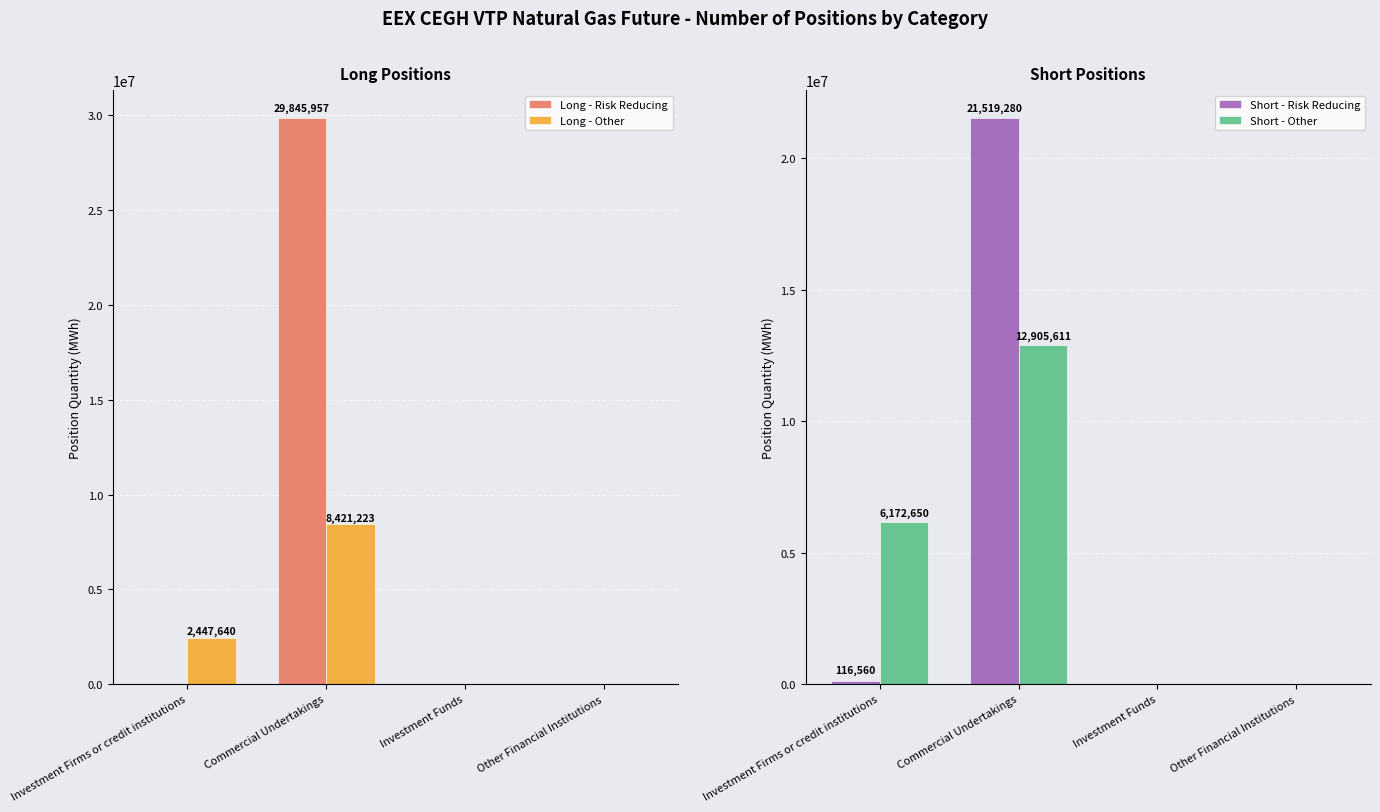

Reading left to right, transcribe all the data shown in this chart.

Long - Risk Reducing: 0	29845957	0	0
Long - Other: 2447640	8421223	0	0
Short - Risk Reducing: 116560	21519280	0	0
Short - Other: 6172650	12905611	0	0